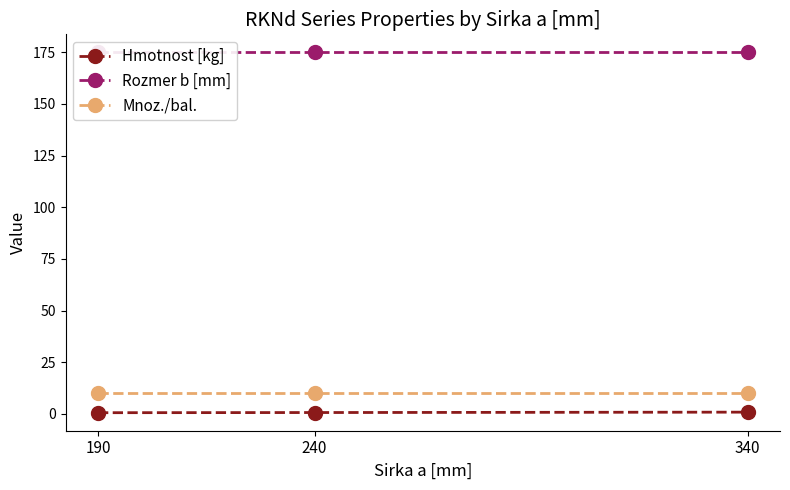

Count the Hmotnost [kg] values in the range 0 to 1.

3